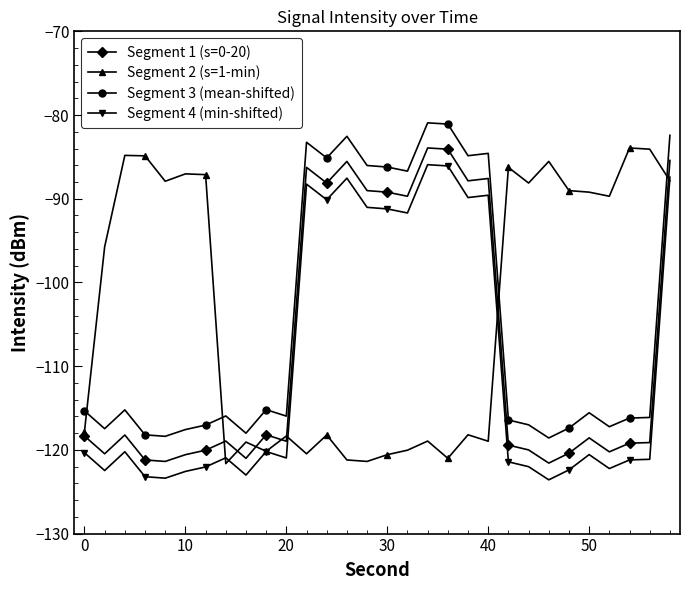

What is the maximum value for Segment 4 (min-shifted)?

-85.9